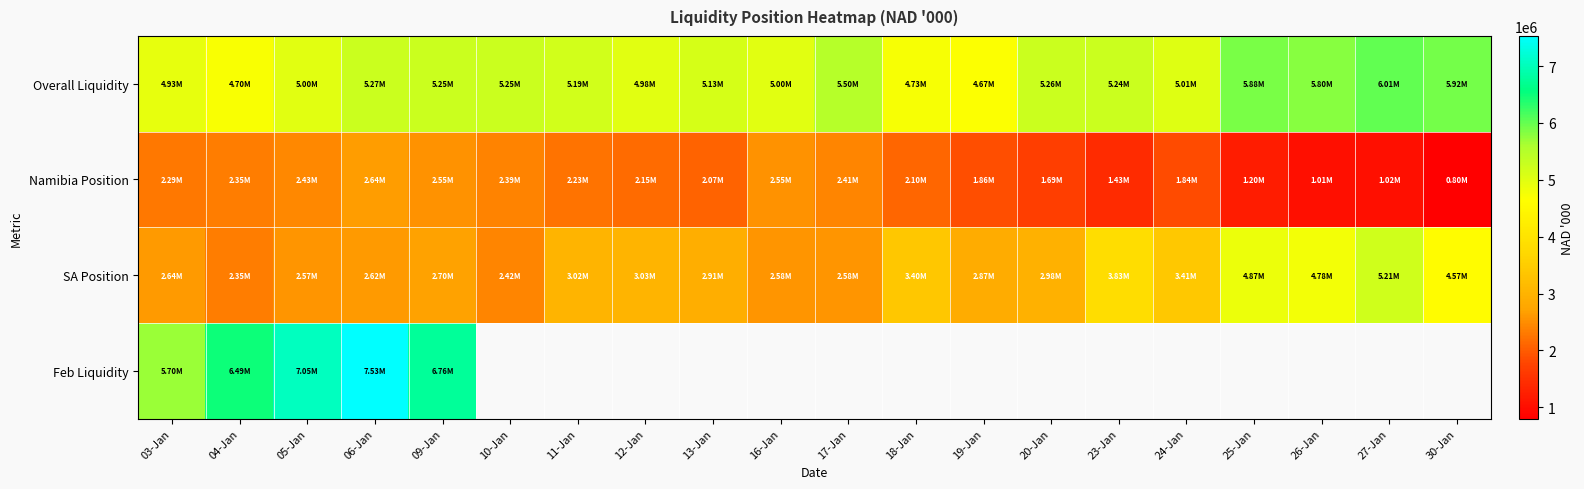

Rank the series by their maximum value, from highest to lowest.

Feb Liquidity, Overall Liquidity, SA Position, Namibia Position